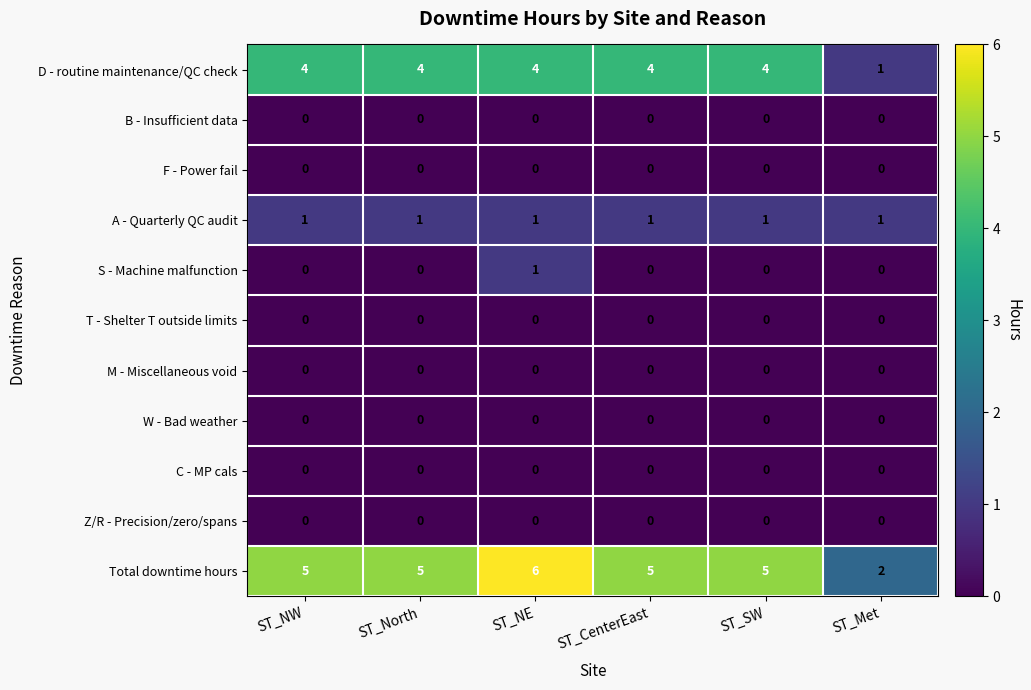

Which series has the widest spread of values?

Total downtime hours